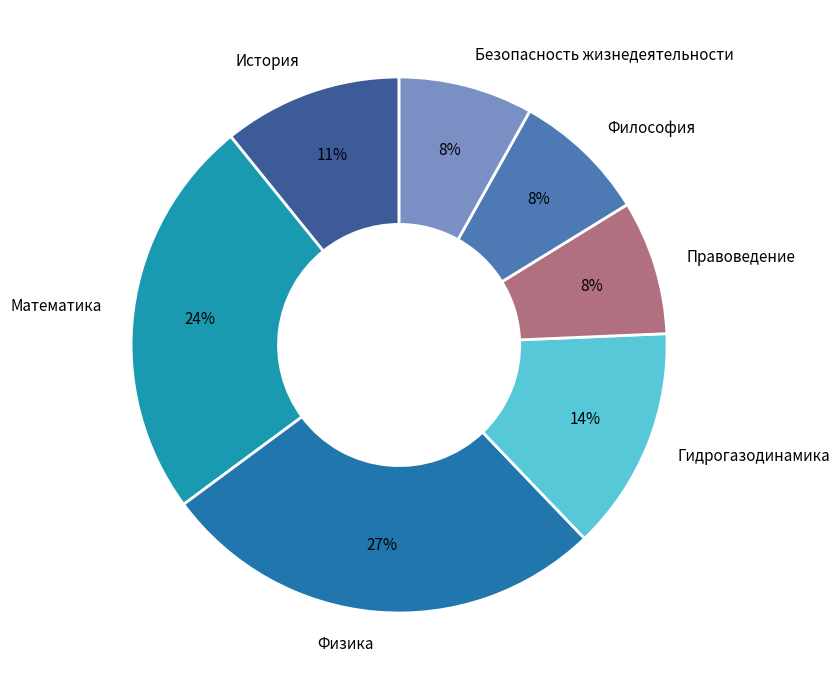

Rank the categories by value from highest to lowest.

Физика, Математика, Гидрогазодинамика, История, Философия, Безопасность жизнедеятельности, Правоведение